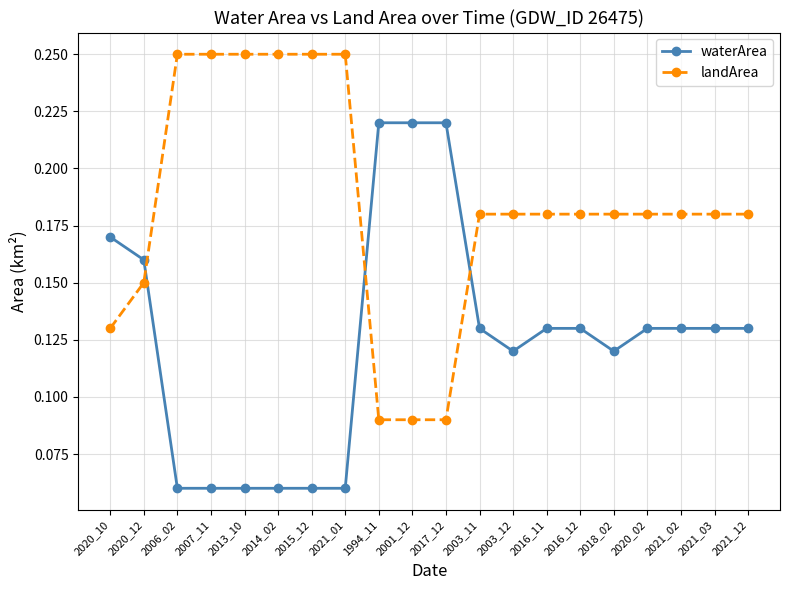

Is this an area chart (filled region under the line)?

No